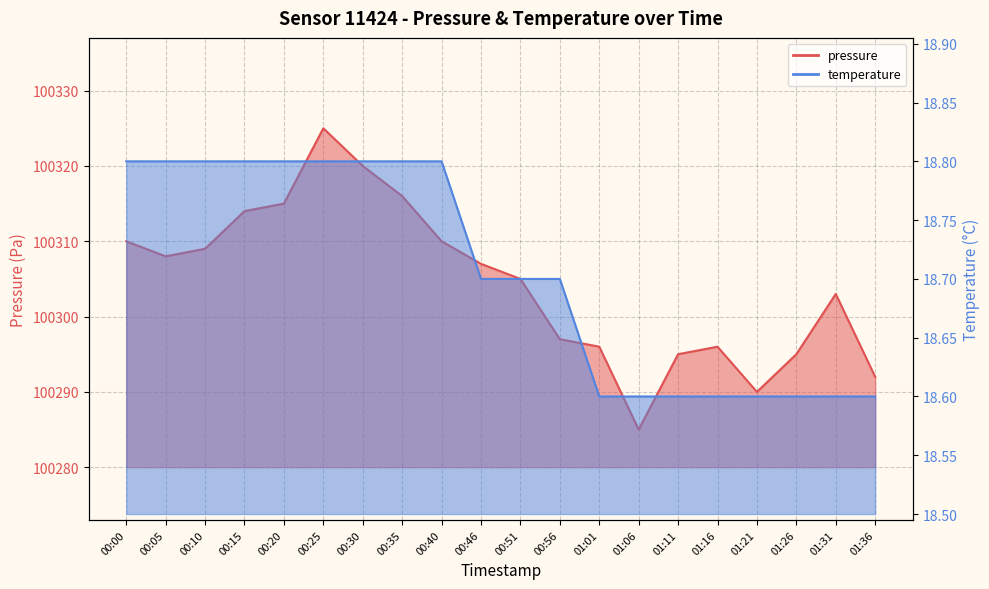

At which category is the sum across all series the highest?

00:25